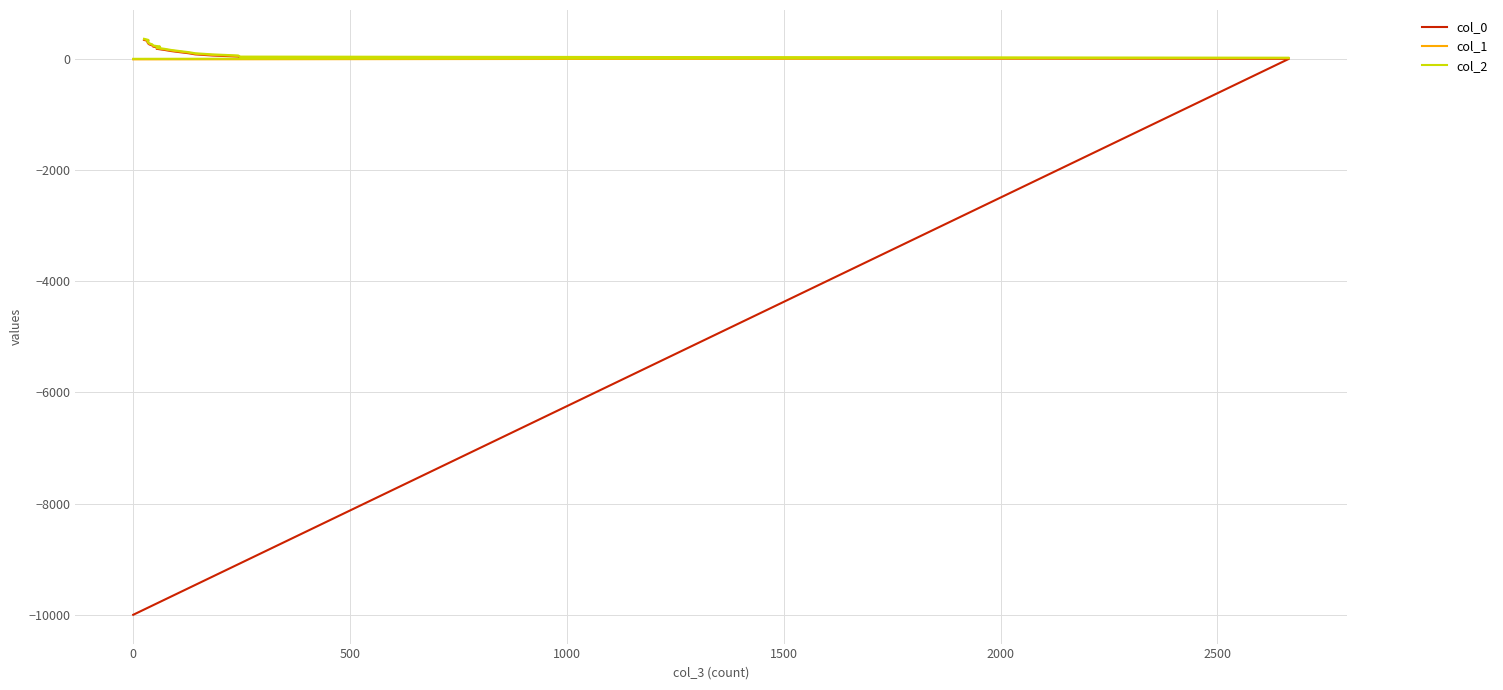

How many distinct data groups are displayed?

3